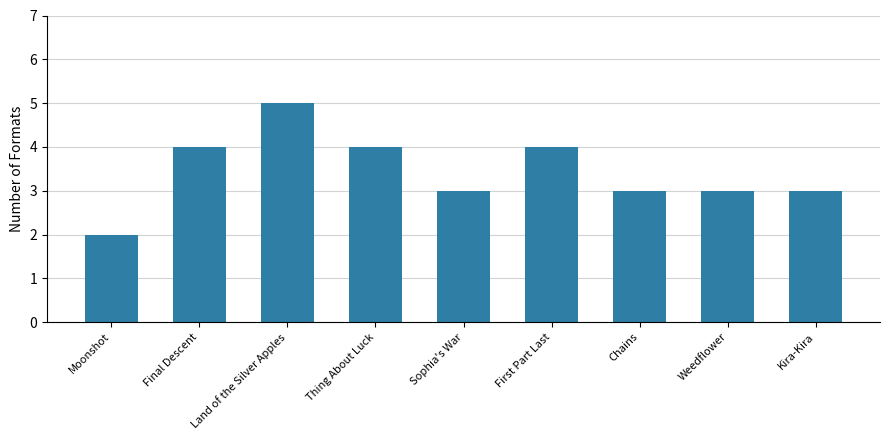

Does the chart contain any negative values?

No